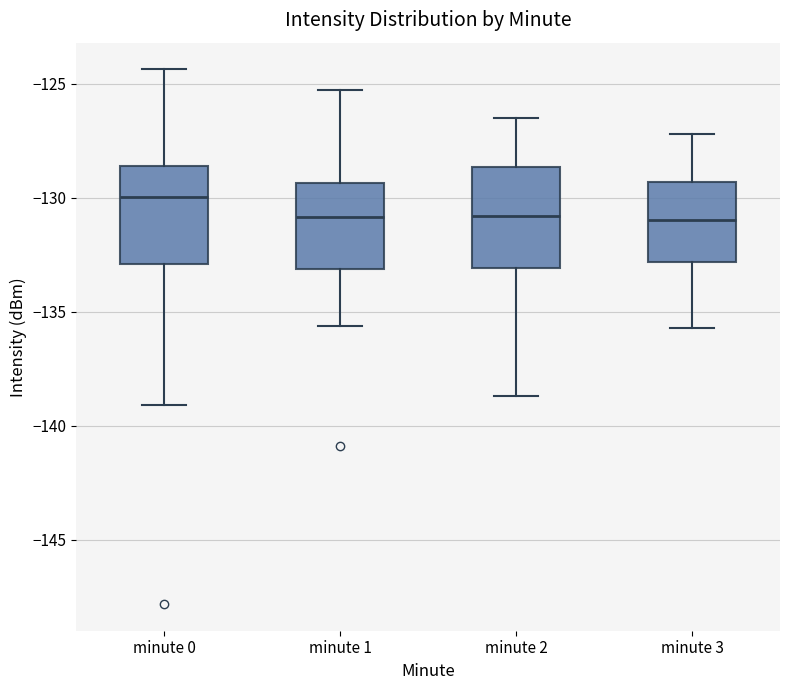

Reading left to right, read every box against the y-axis: the position of its median line, the range the box covers, and the ends of its whiskers. The values are not printed on the chart, so give them approximately, as read against the axis.

minute 0: median -130.0, box -133.0 to -128.5, whiskers -139.0 to -124.5
minute 1: median -131.0, box -133.0 to -129.5, whiskers -135.5 to -125.5
minute 2: median -131.0, box -133.0 to -128.5, whiskers -138.5 to -126.5
minute 3: median -131.0, box -133.0 to -129.5, whiskers -135.5 to -127.0